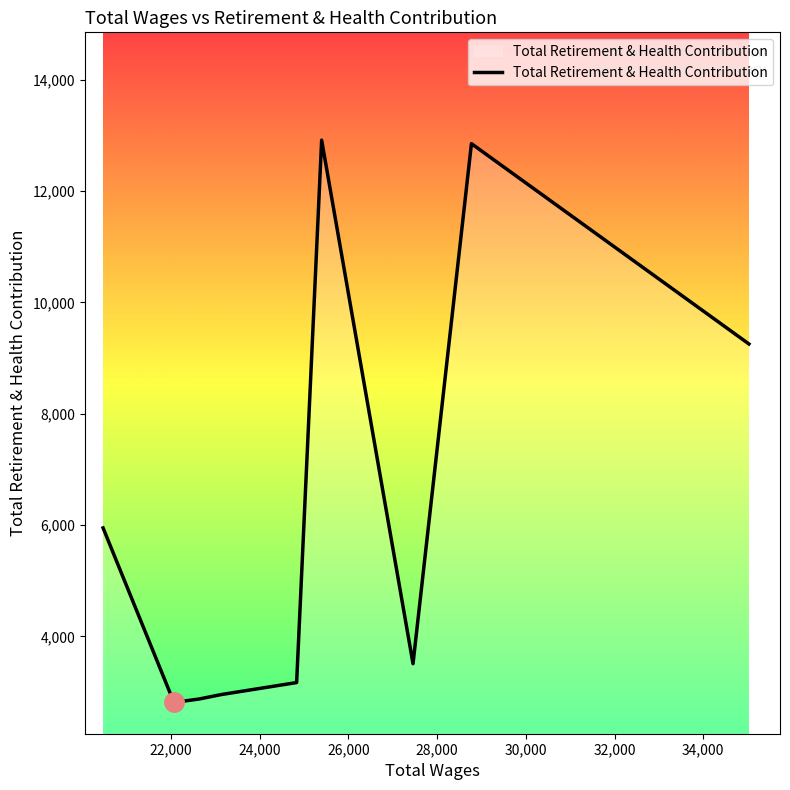

What is the greatest value displayed?

12917